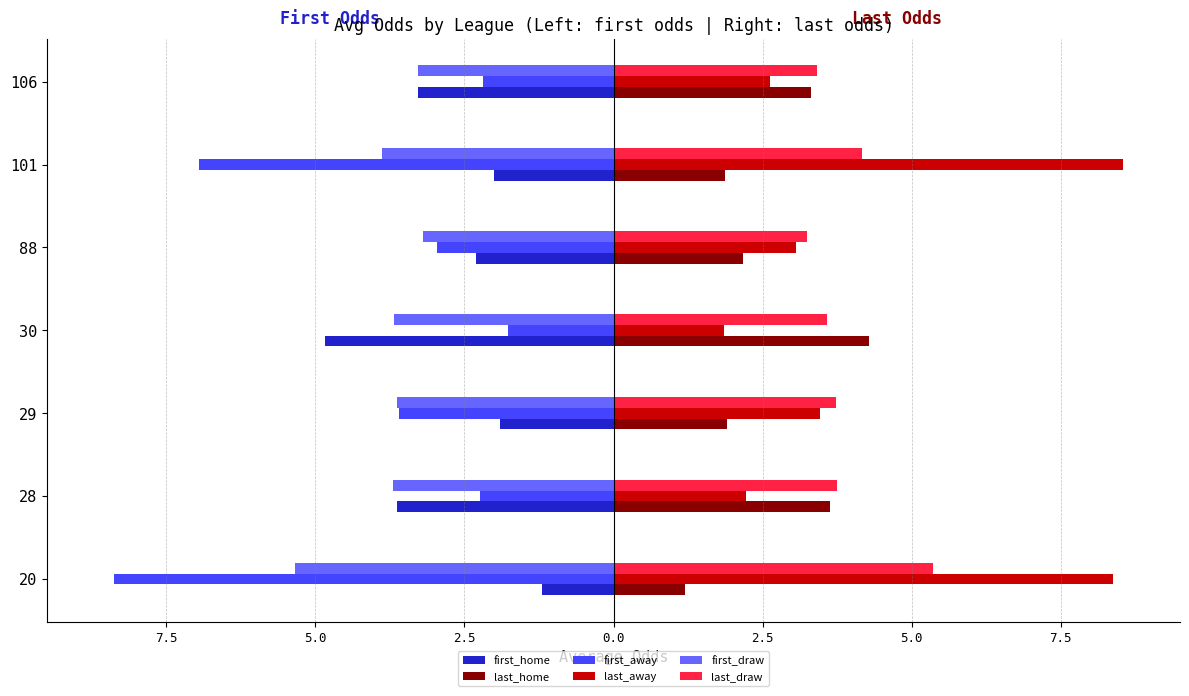

What are all the series names shown in the legend?

first_home, last_home, first_away, last_away, first_draw, last_draw